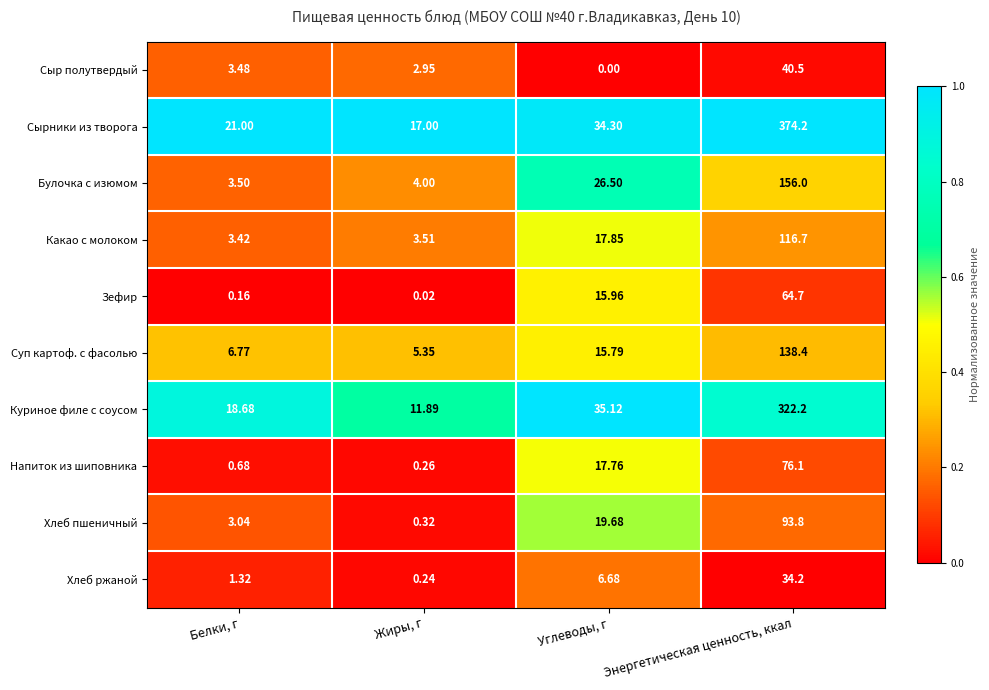

Rank the categories by Сырники из творога value from lowest to highest.

Жиры, г, Белки, г, Углеводы, г, Энергетическая ценность, ккал